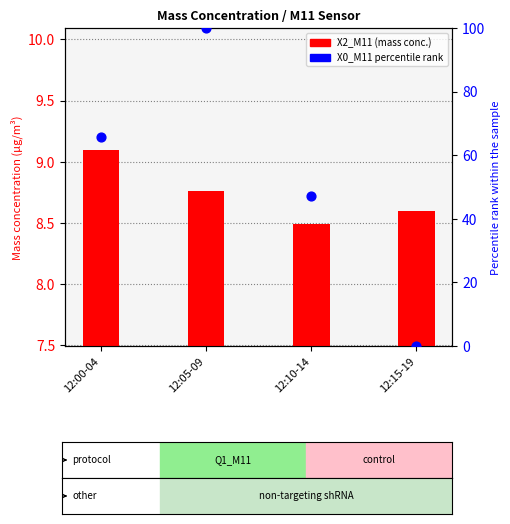

Which series has the largest total across all categories?

X0_M11 percentile